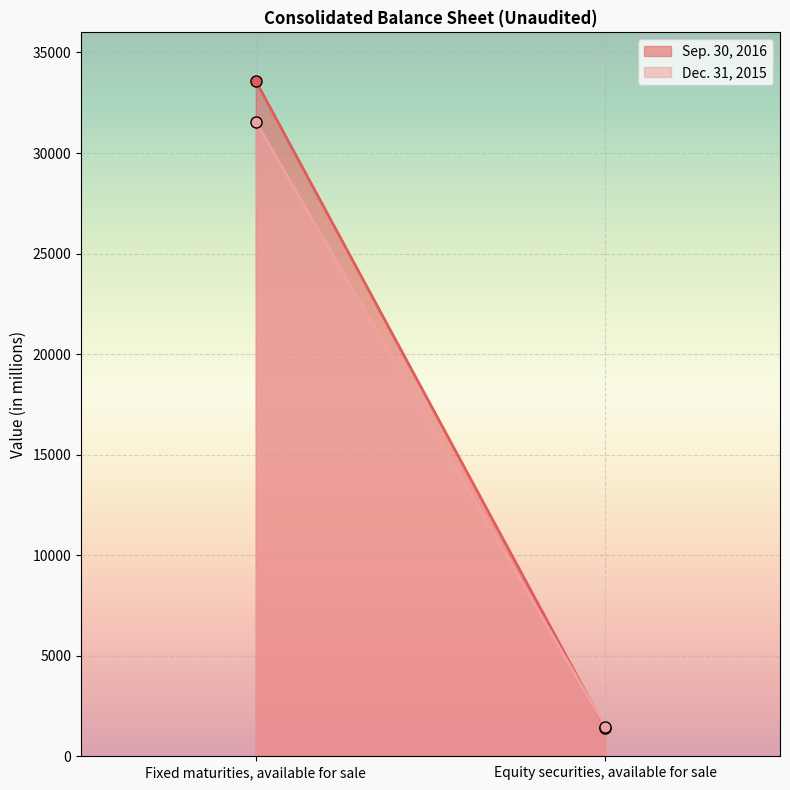

What is the label of the 1st point from the right?

Equity securities, available for sale